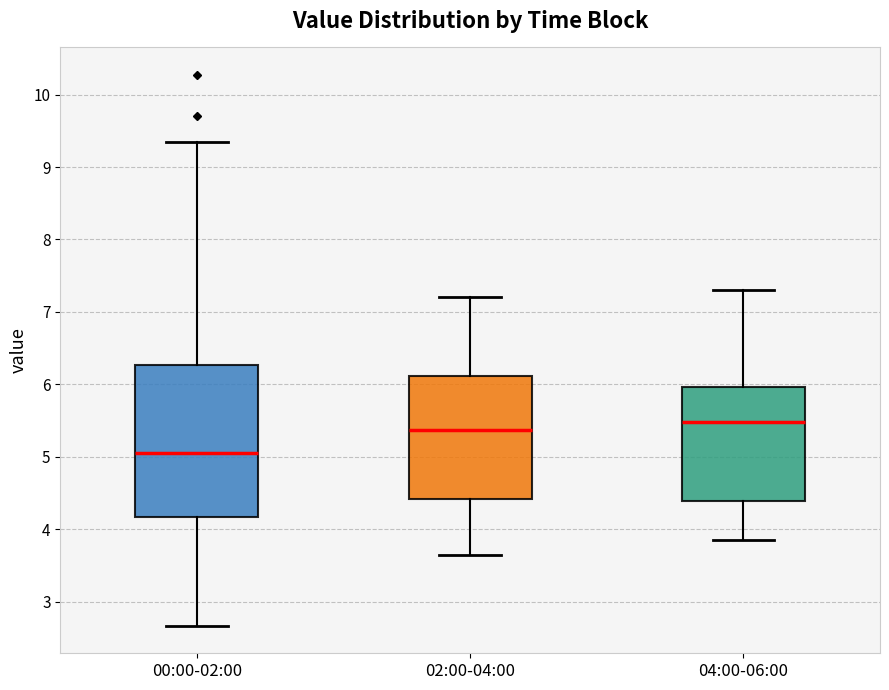

Comparing the boxes themselves (not the whiskers), which one is the tallest?

00:00-02:00